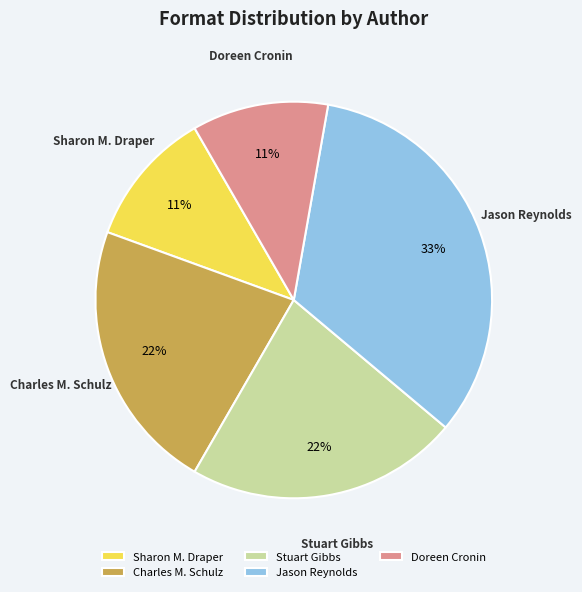

Combined, do Sharon M. Draper and Charles M. Schulz account for over 50%?

No